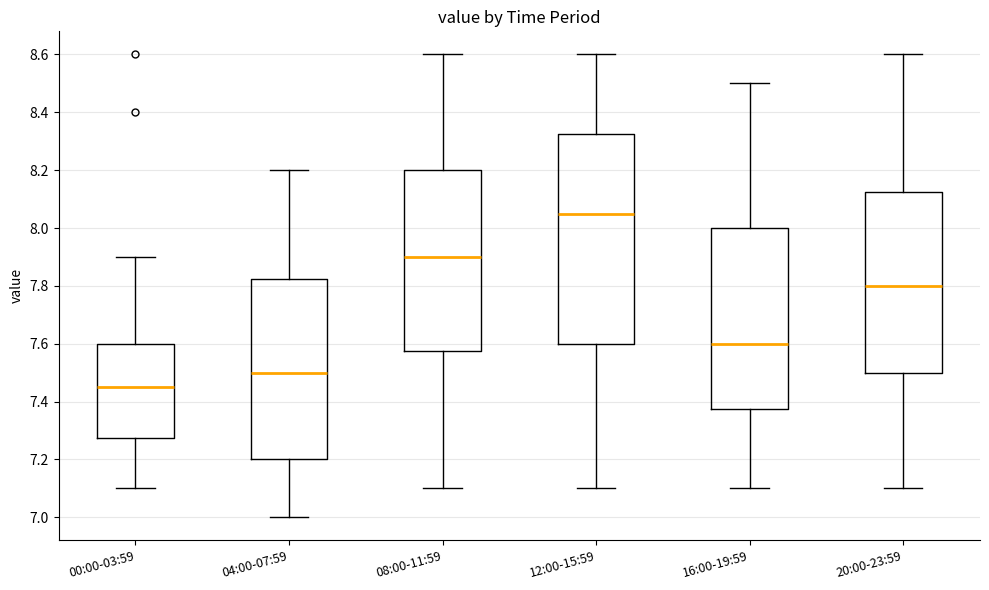

Which box's median line is the lowest?

00:00-03:59